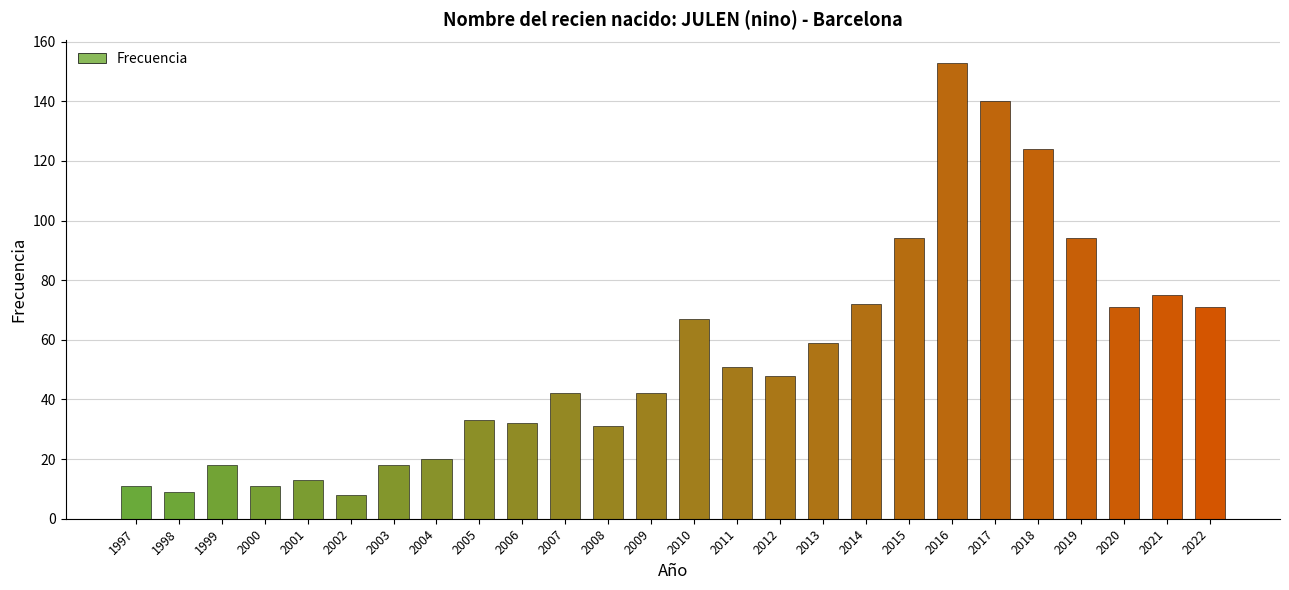

Which has a higher value, 2005 or 2018?

2018